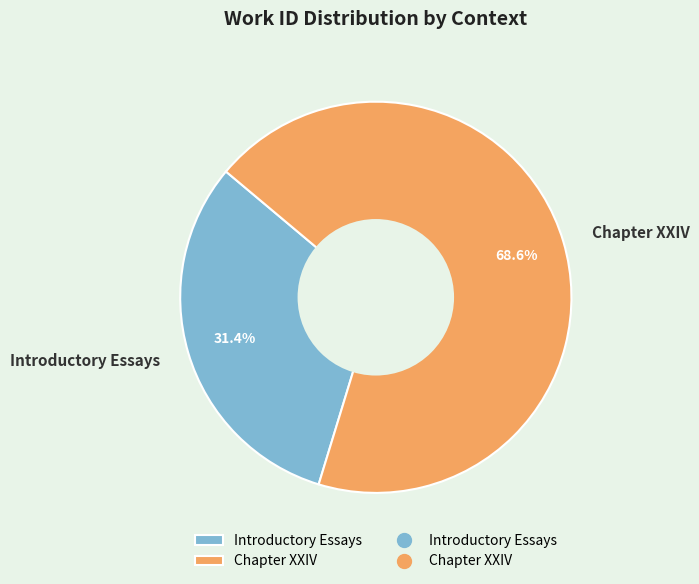

True or false: Introductory Essays accounts for 31% of the total.

True